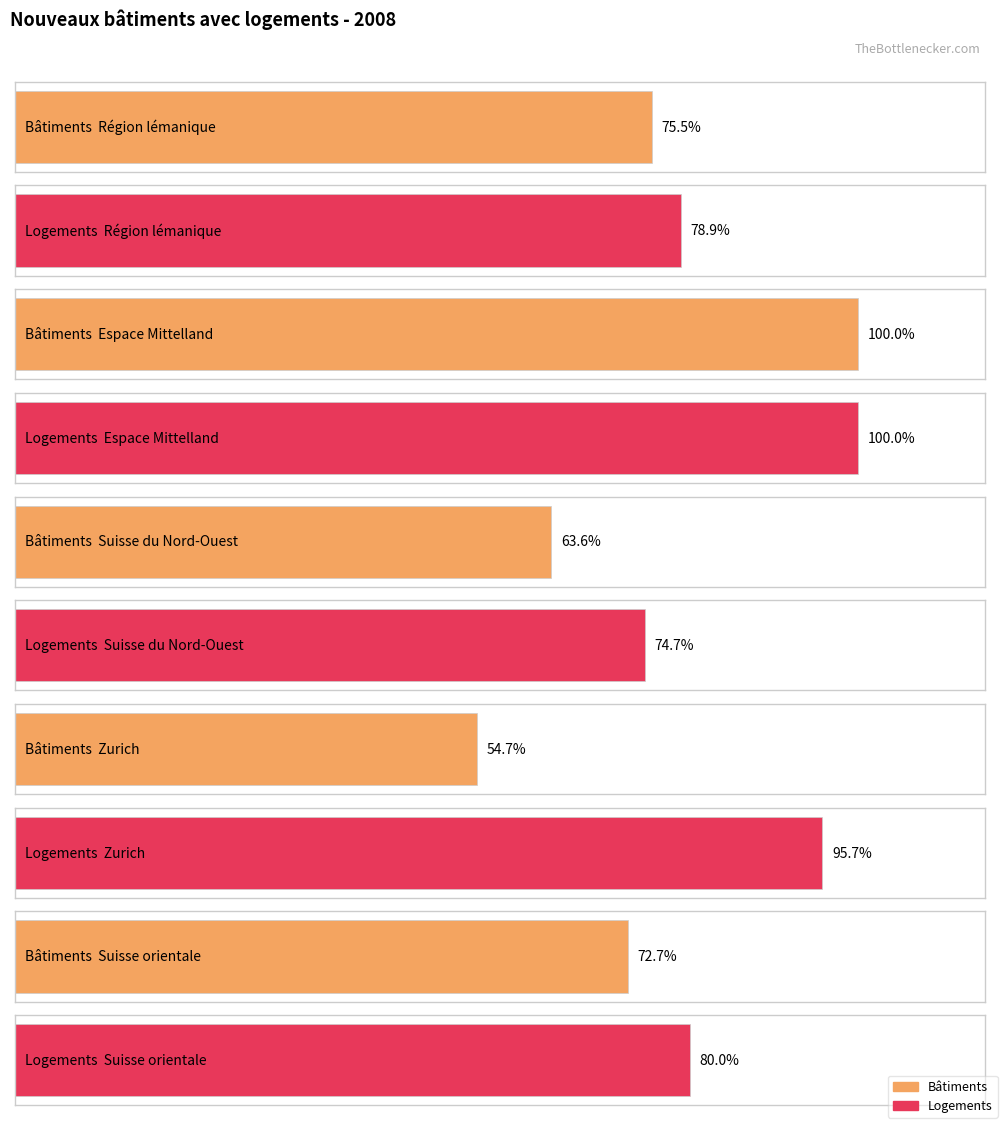

At Logements, list the series in order from smallest to largest.

Suisse du Nord-Ouest, Région lémanique, Suisse orientale, Zurich, Espace Mittelland